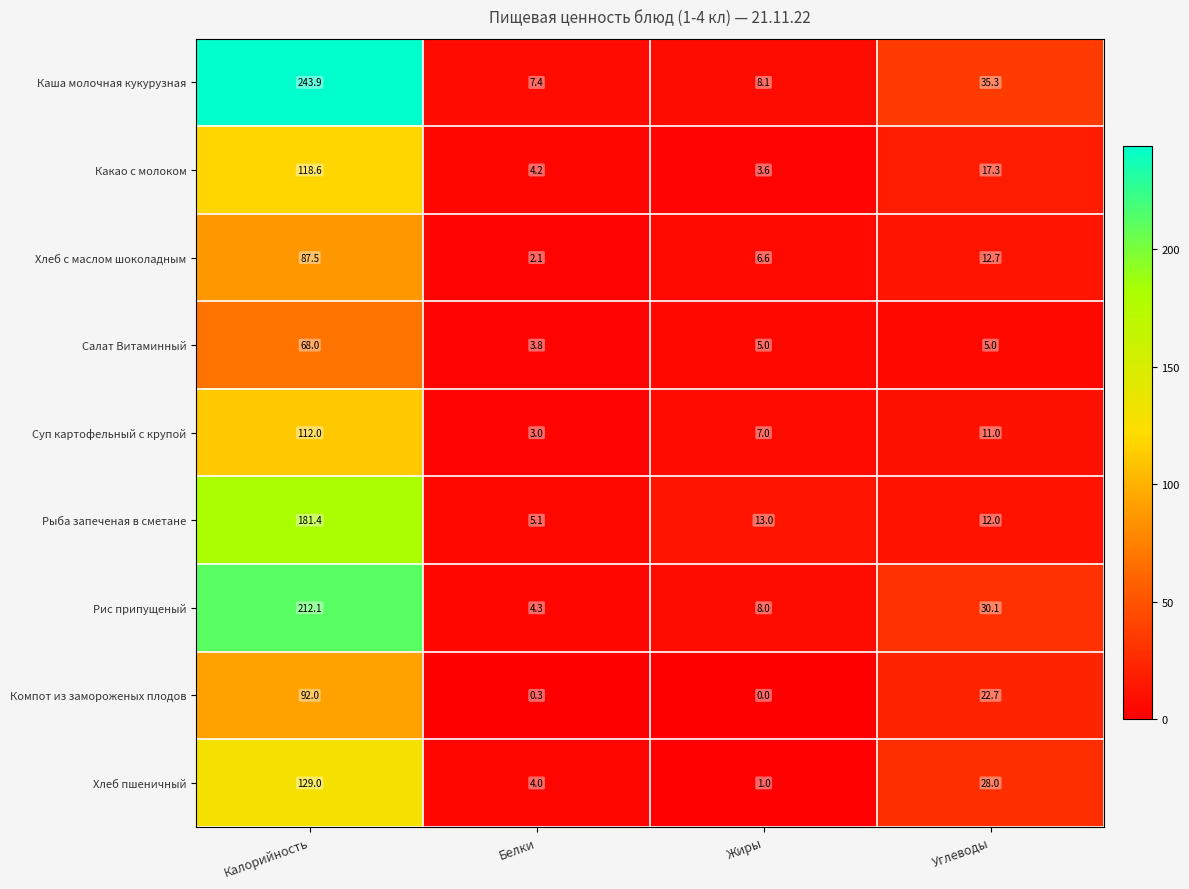

Which series has the largest total across all categories?

Каша молочная кукурузная